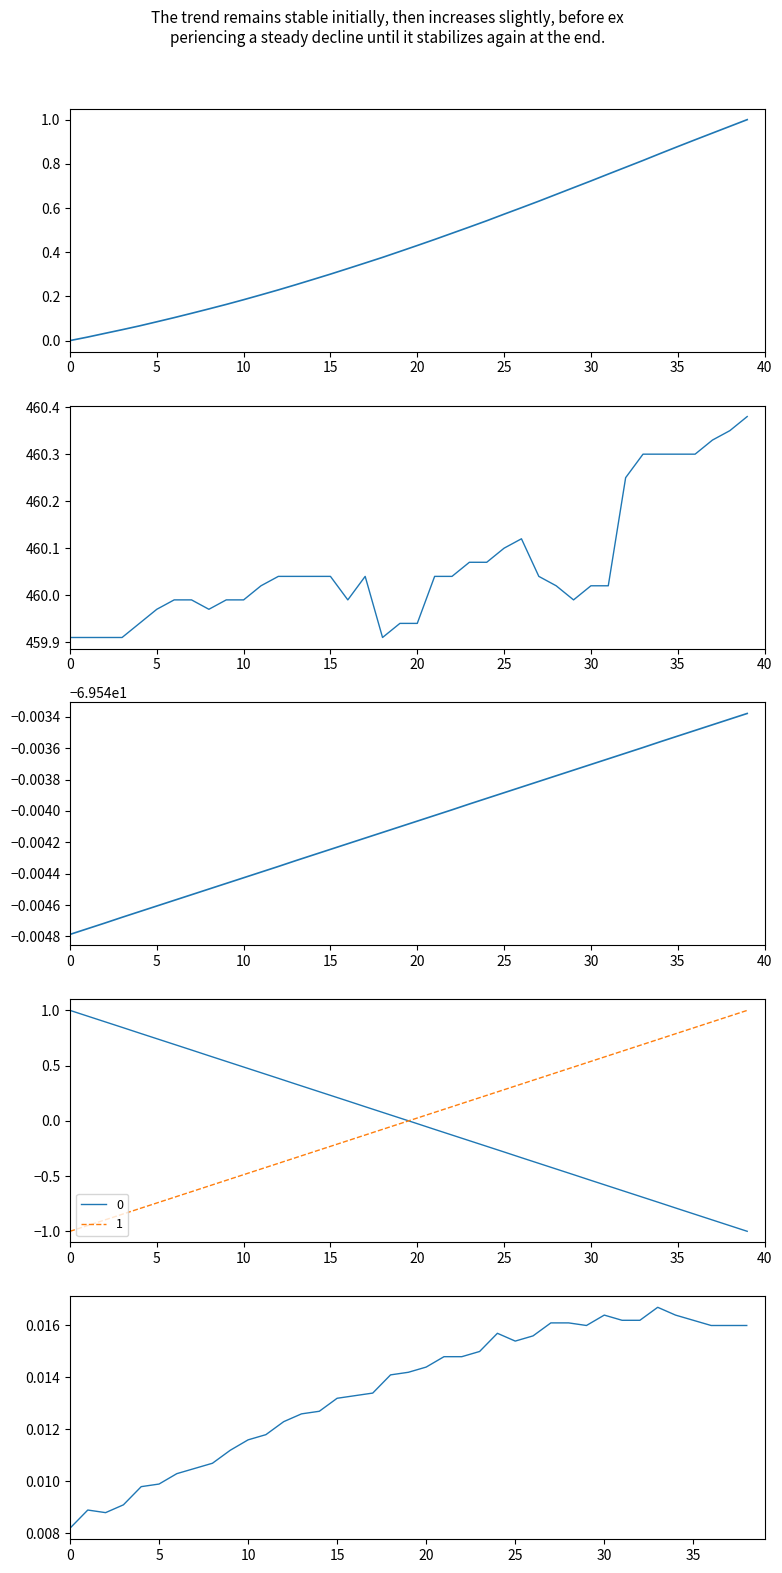

True or false: LAT has more than 2 points higher than both neighbors.

False